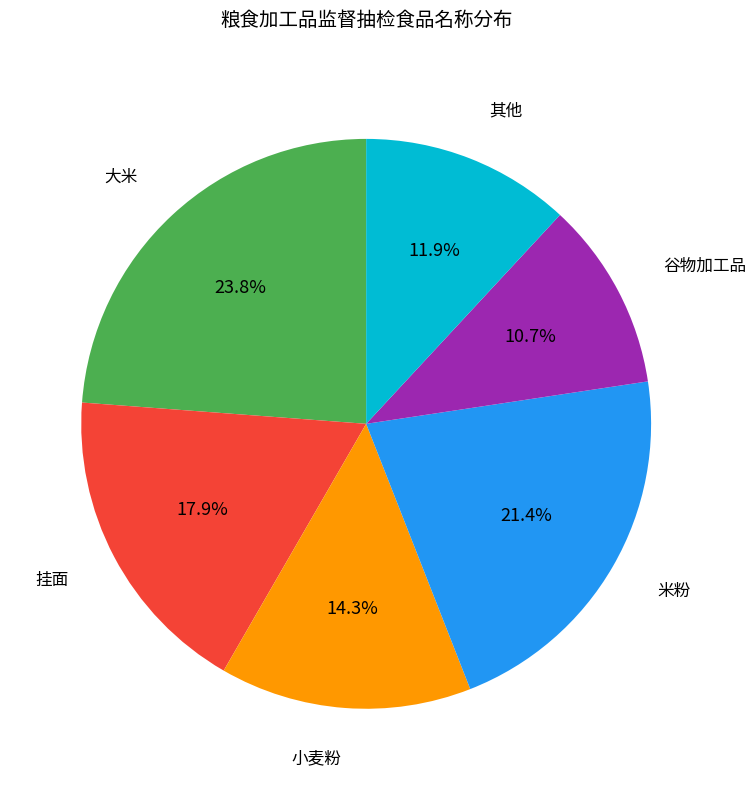

Which slice is the largest?

大米